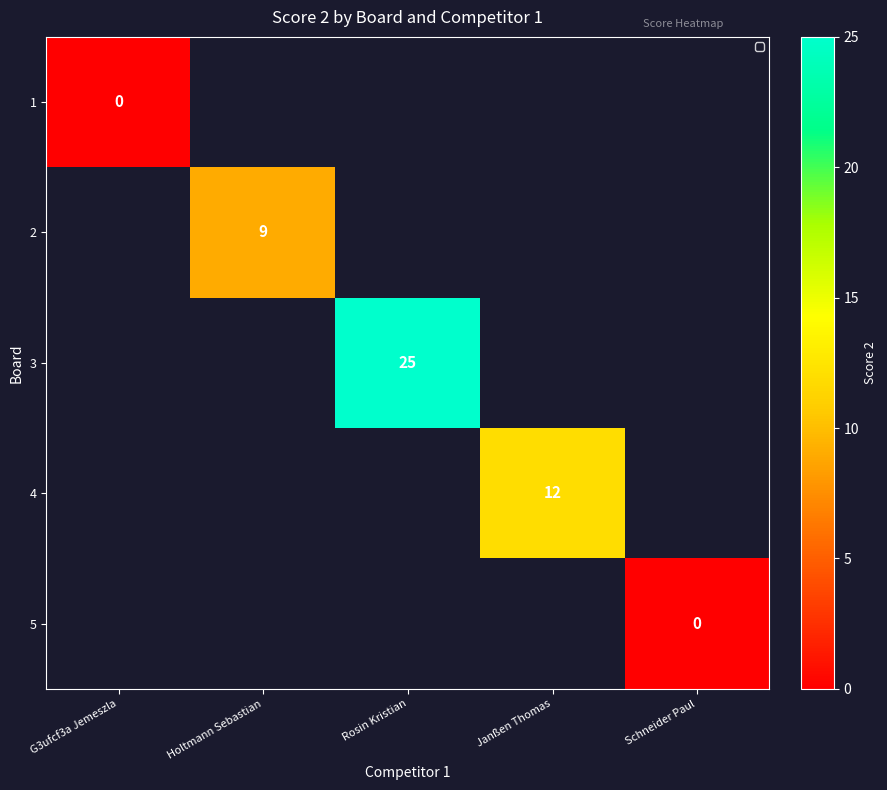

True or false: 3 has a value of 9 at Rosin Kristian.

False